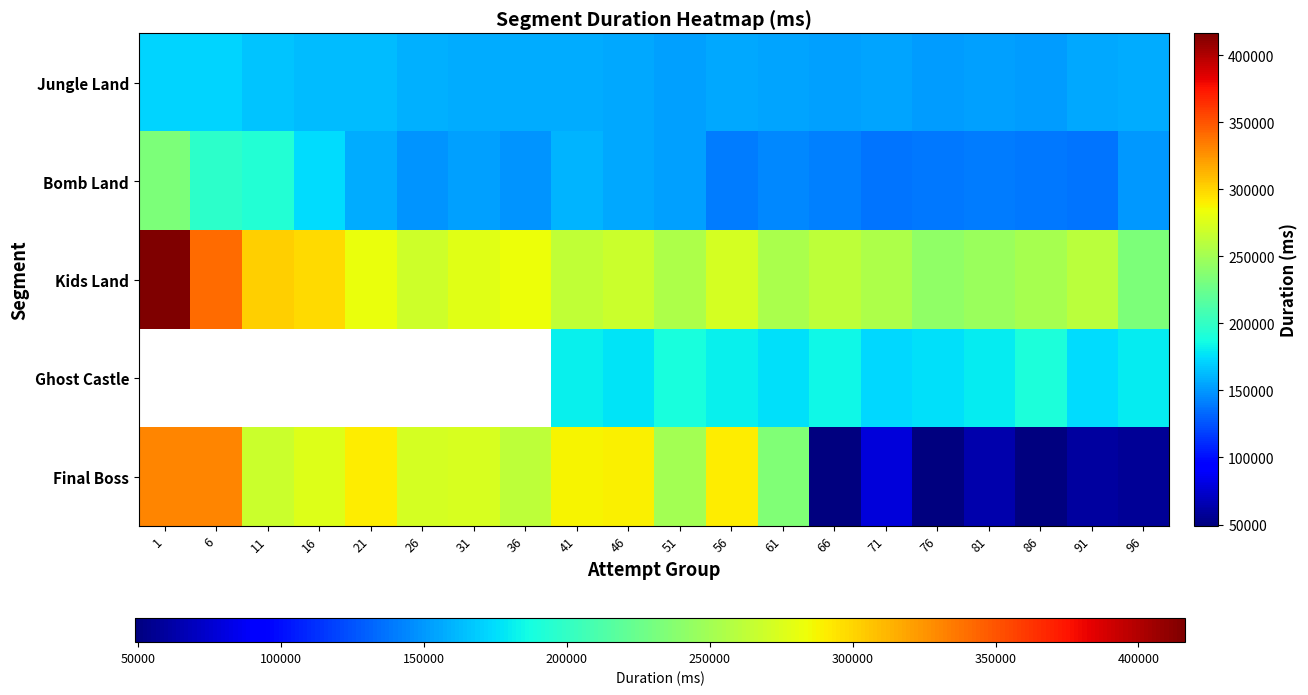

How many distinct data groups are displayed?

5